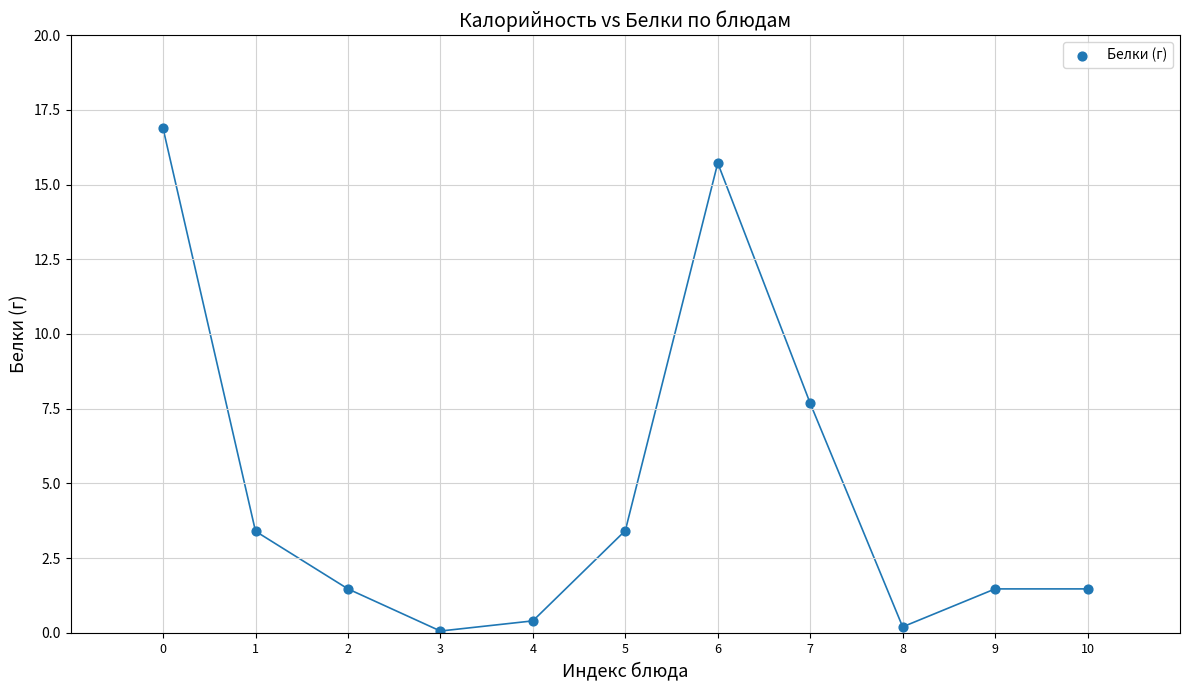

What Y value in the scatter plot is closest to 8?

7.7